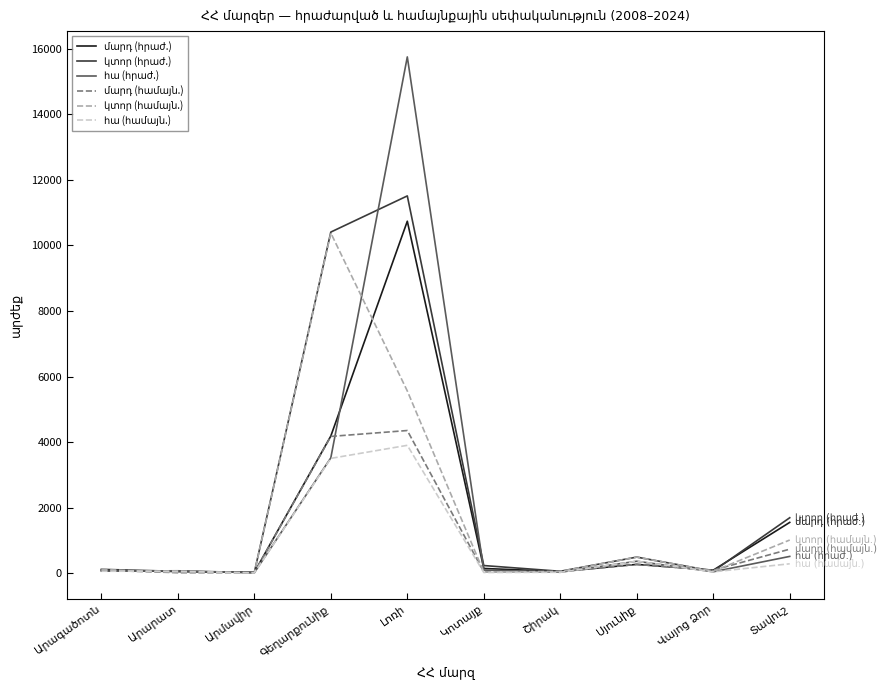

What is the greatest value displayed?

15754.6